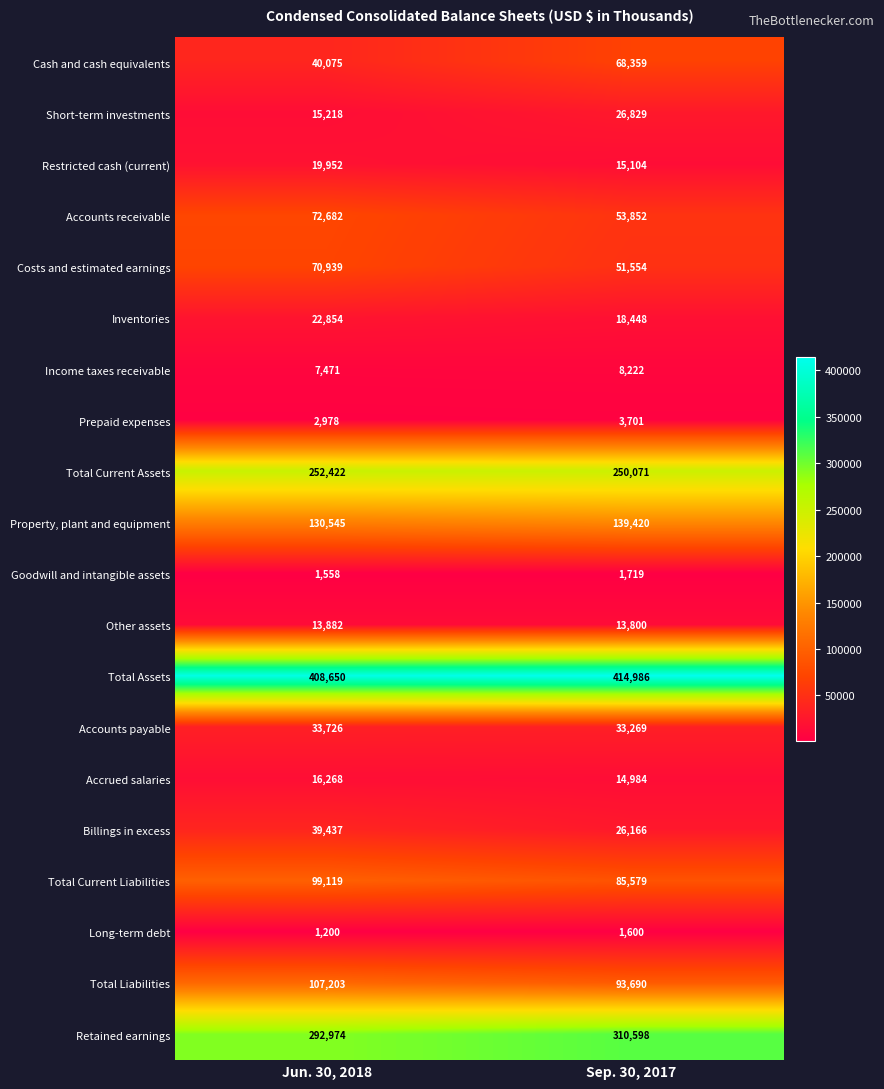

Is it true that Retained earnings equals 126643 at Jun. 30, 2018?

False